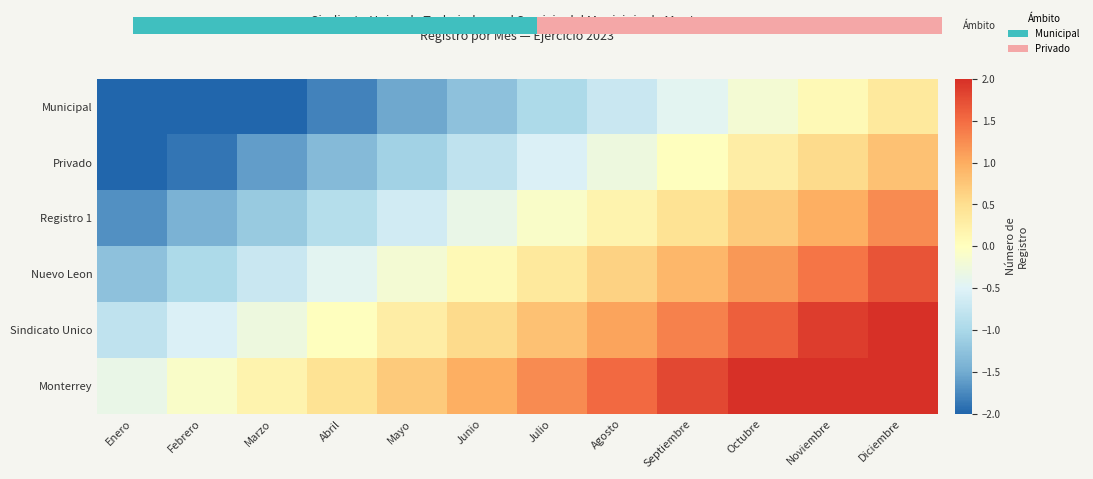

What is the difference between the Sindicato Unico values at Julio and Agosto?

0.3